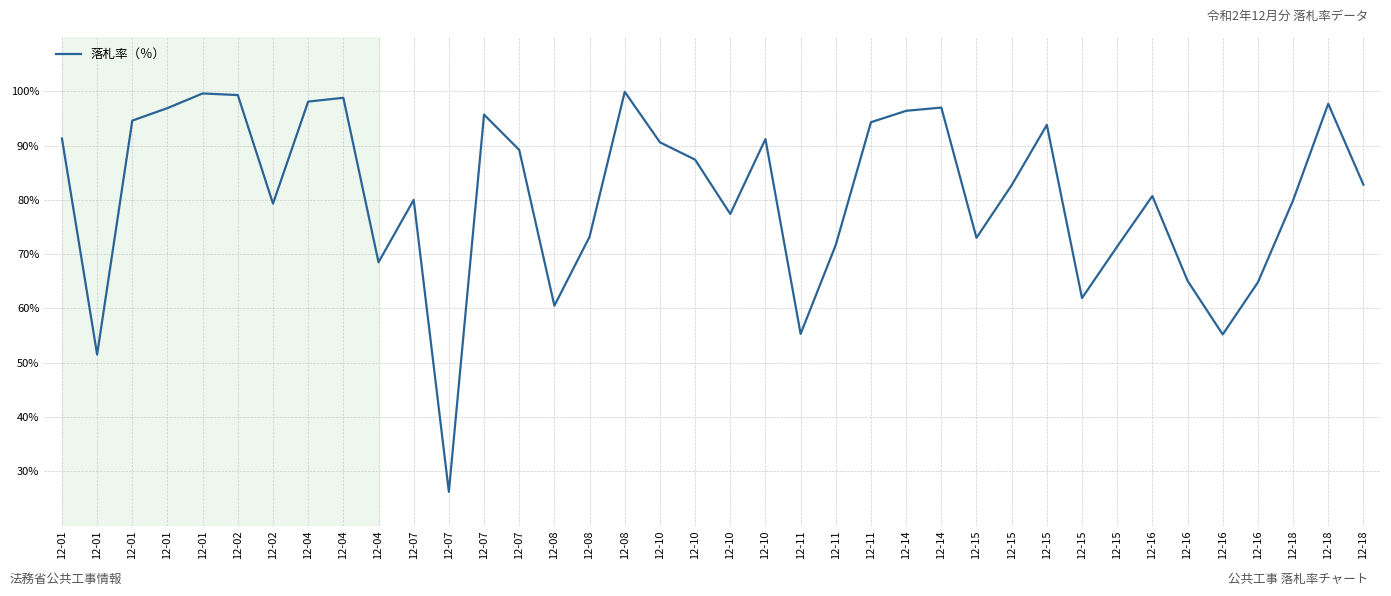

Reading left to right, transcribe all the data shown in this chart.

12-01=91.3	12-01=51.5	12-01=94.6	12-01=96.9	12-01=99.6	12-02=99.3	12-02=79.3	12-04=98.1	12-04=98.8	12-04=68.5	12-07=80.0	12-07=26.2	12-07=95.7	12-07=89.2	12-08=60.5	12-08=73.2	12-08=99.9	12-10=90.6	12-10=87.4	12-10=77.4	12-10=91.2	12-11=55.3	12-11=71.7	12-11=94.3	12-14=96.4	12-14=97.0	12-15=73.0	12-15=82.7	12-15=93.8	12-15=61.9	12-15=71.4	12-16=80.7	12-16=65.1	12-16=55.2	12-16=64.8	12-18=79.9	12-18=97.7	12-18=82.8